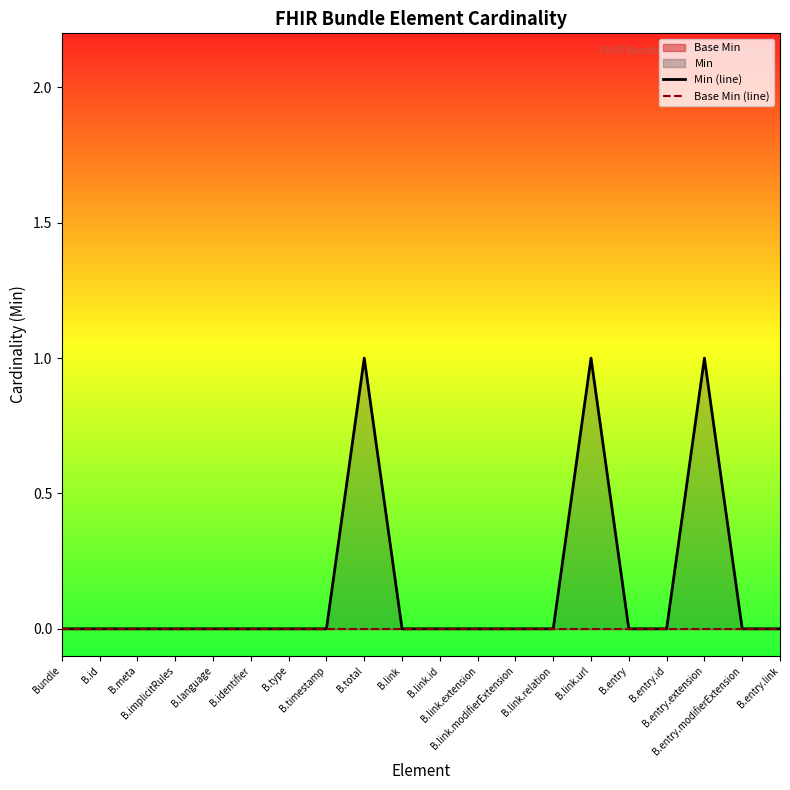

At which category is the sum across all series the highest?

B.total